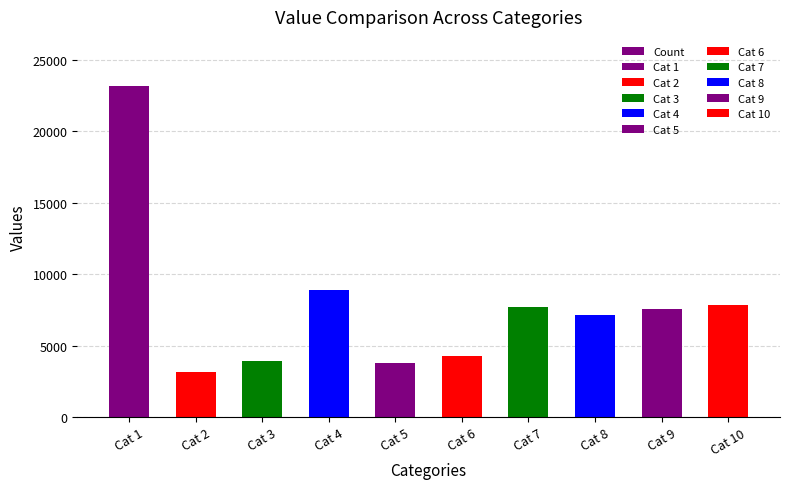

Where is the data nearest to the value 13145?

Cat 4